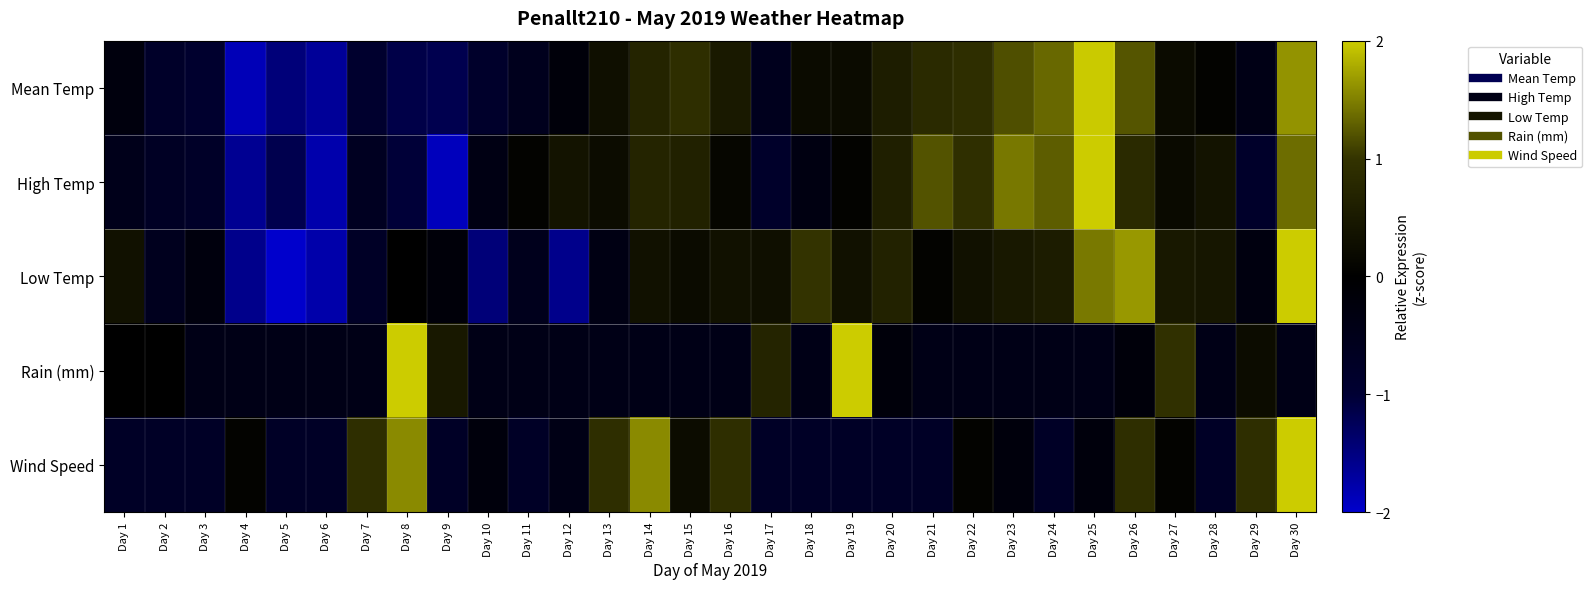

Which series has the widest spread of values?

Low Temp